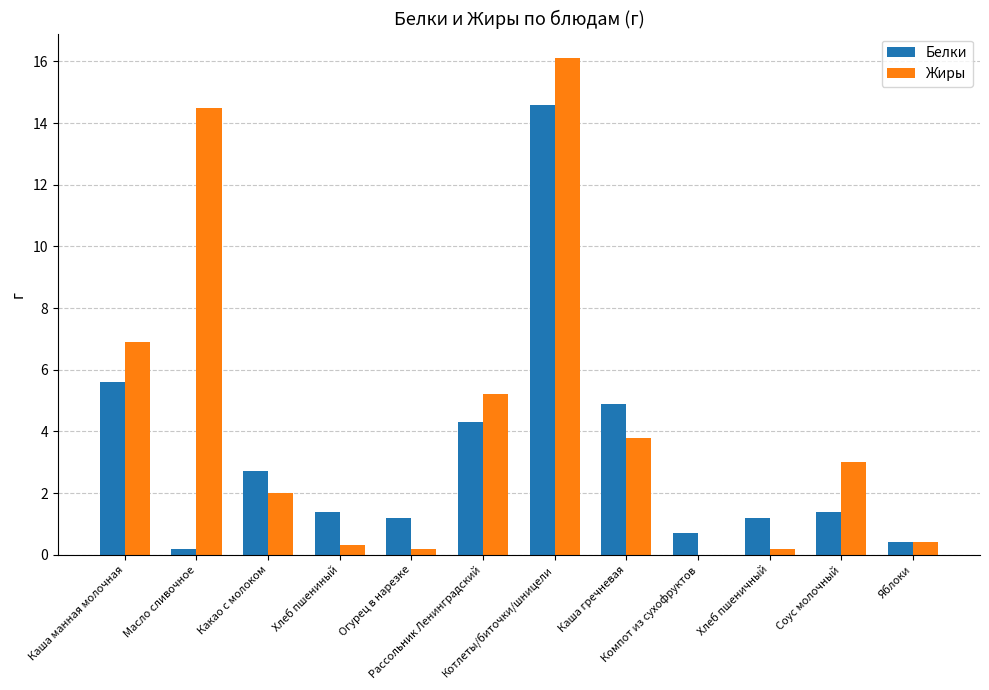

What is the spread (max minus min) of values at Хлеб пшеничный?

1.0